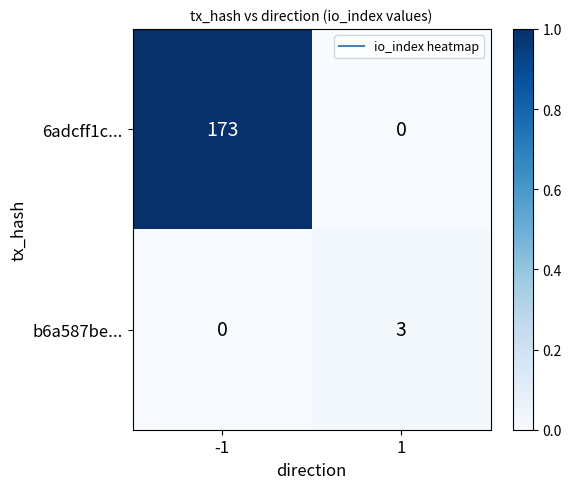

Which series has the largest total across all categories?

6adcff1c...